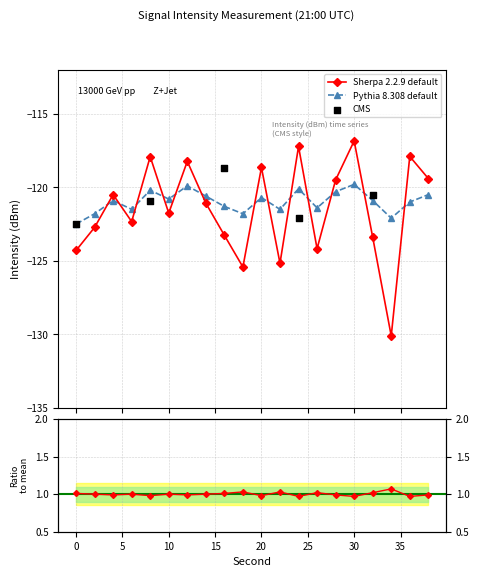

What is the minimum value for Sherpa 2.2.9 default?

-130.1